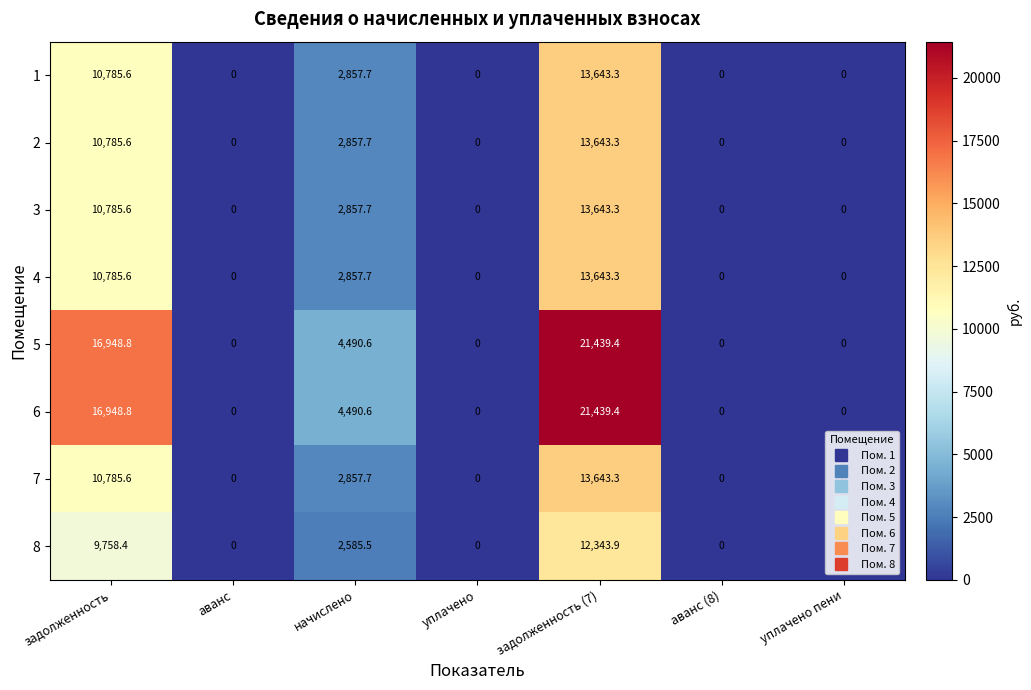

Where is 5 nearest to the value 10719?

начислено